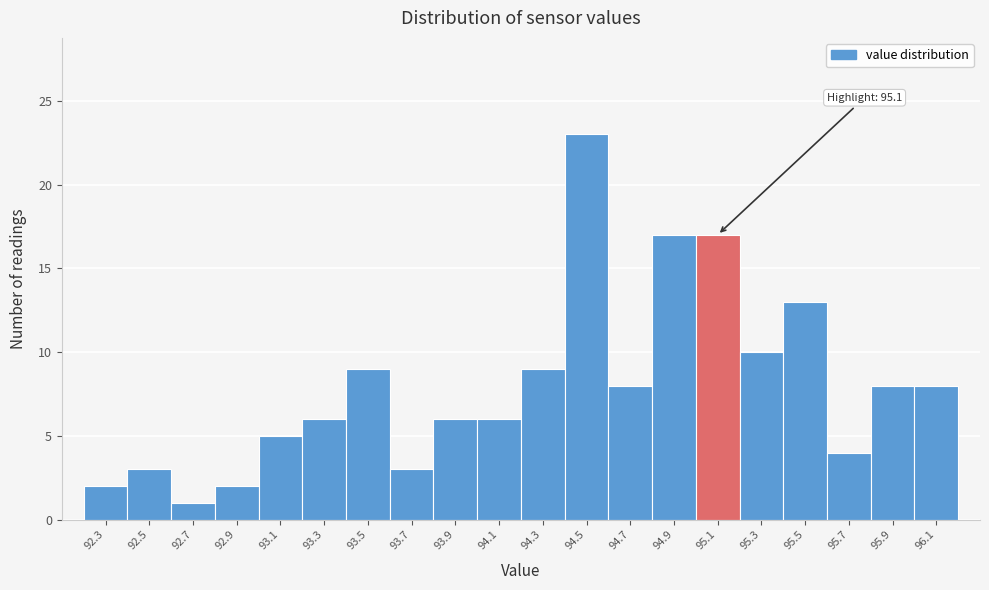

Over which range of the x-axis is the bar tallest?

94.4 to 94.6